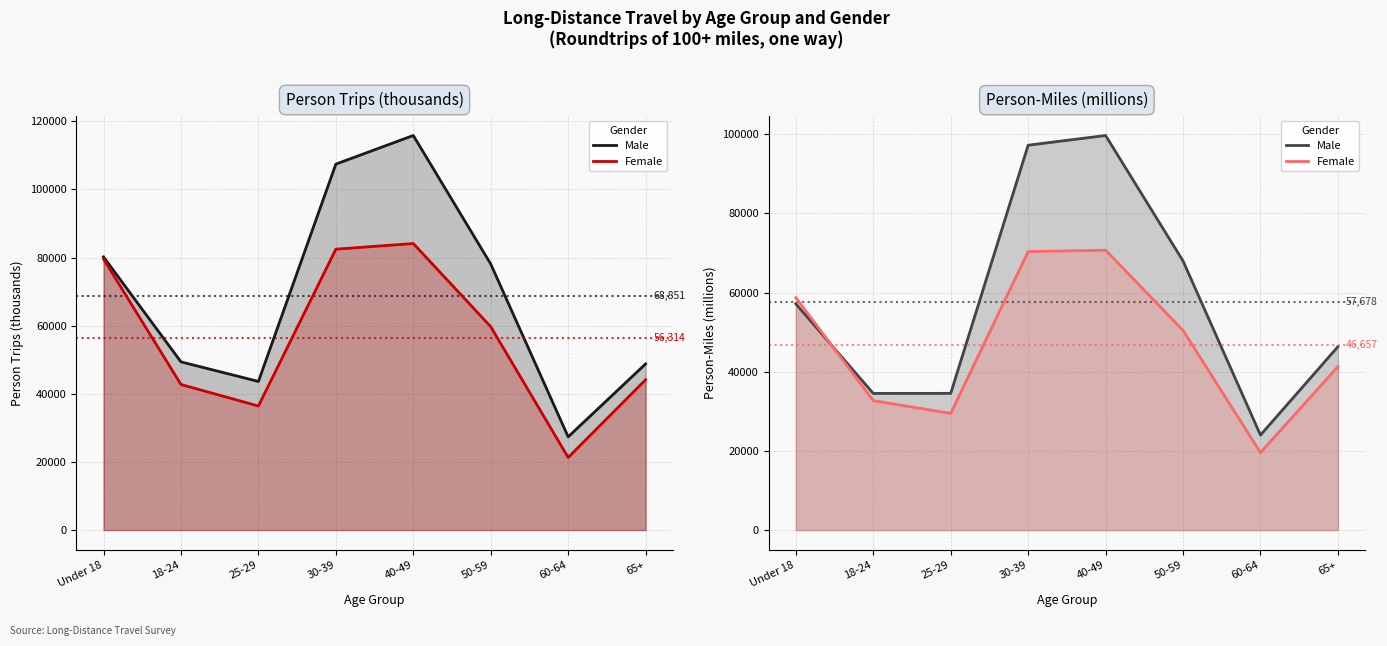

Where is the first local minimum for Female?

25-29